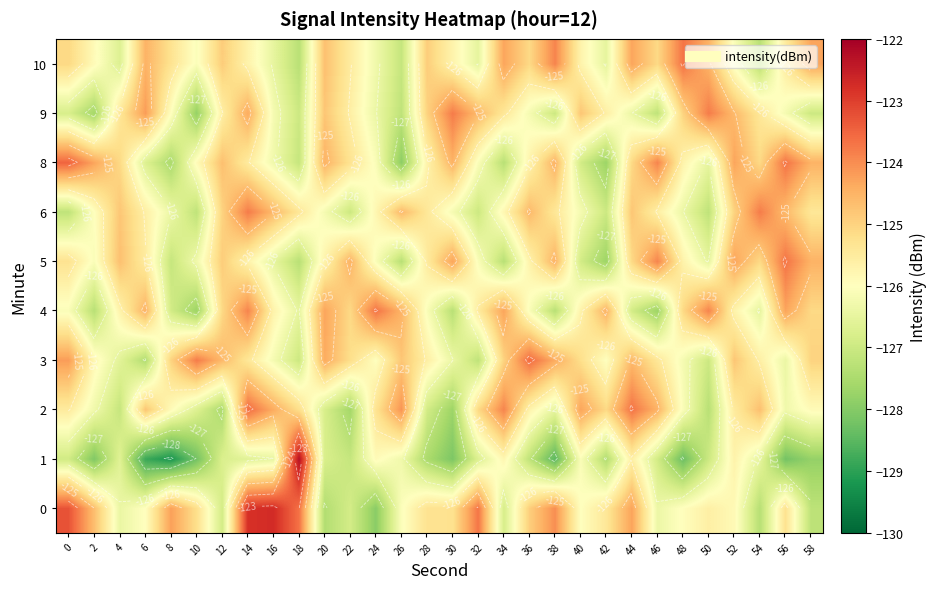

The 6 series shows -73.2 at 10. True or false?

False